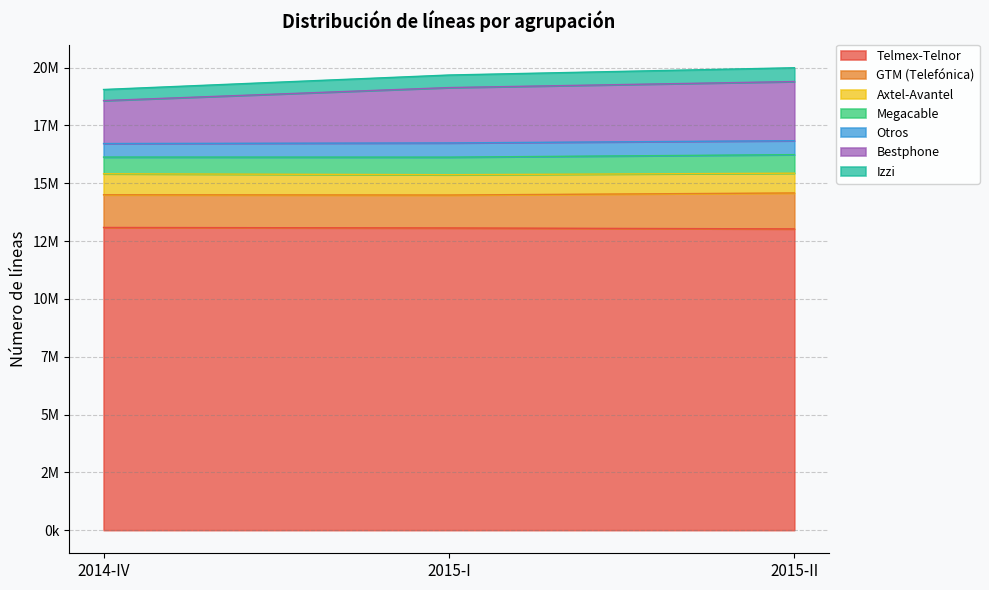

How many Telmex-Telnor values are between 13025212 and 13087609?

3